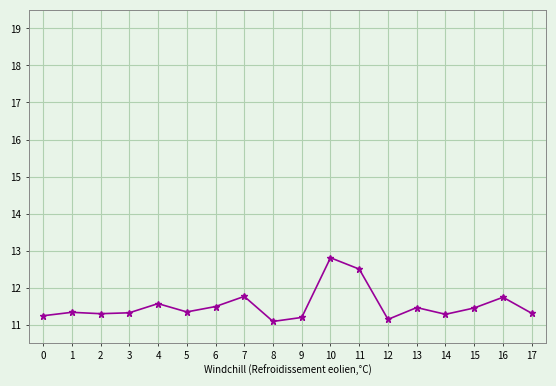

What is the sum of the values at 14 and 17?

22.6